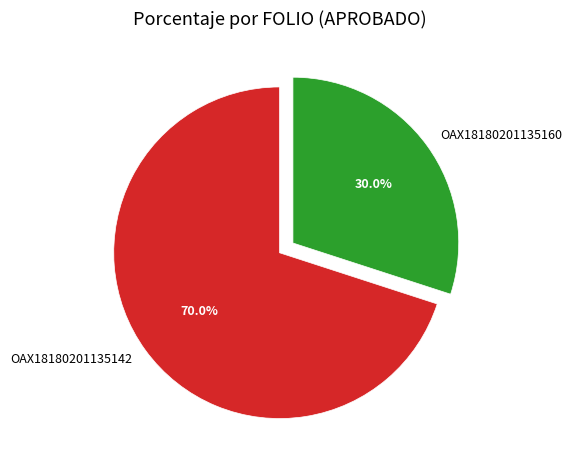

How many segments does this pie chart have?

2